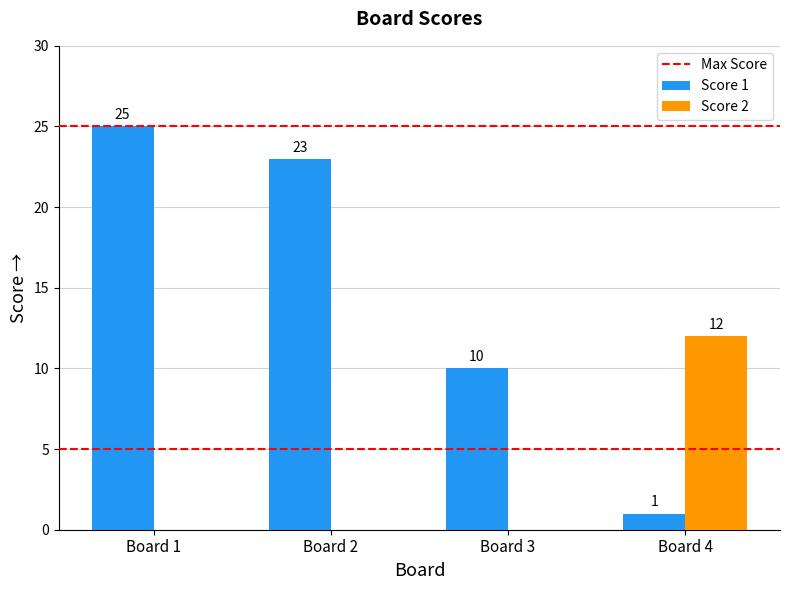

Are the bars grouped side by side (vs. stacked)?

Yes